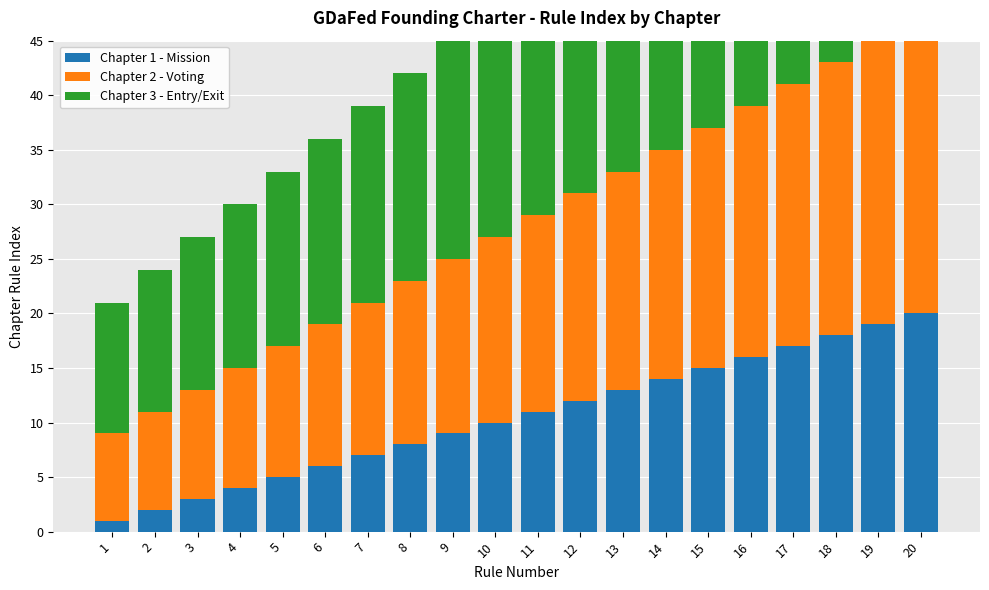

What are all the series names shown in the legend?

Chapter 1 - Mission, Chapter 2 - Voting, Chapter 3 - Entry/Exit